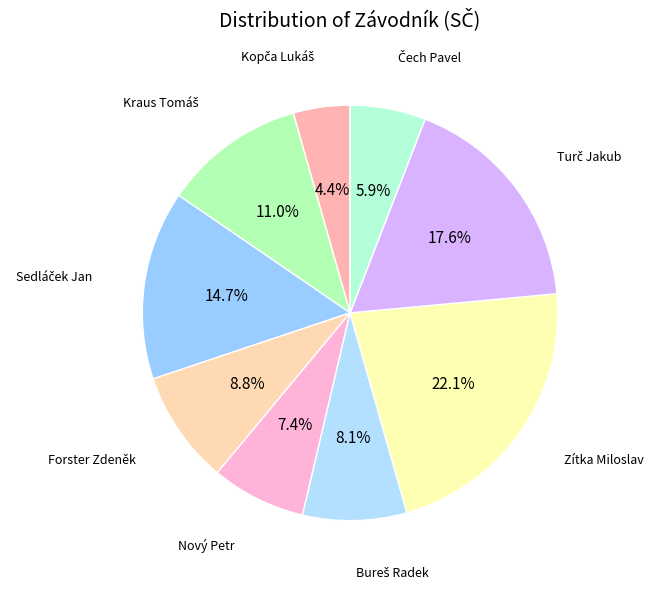

Does any single category account for the majority?

No